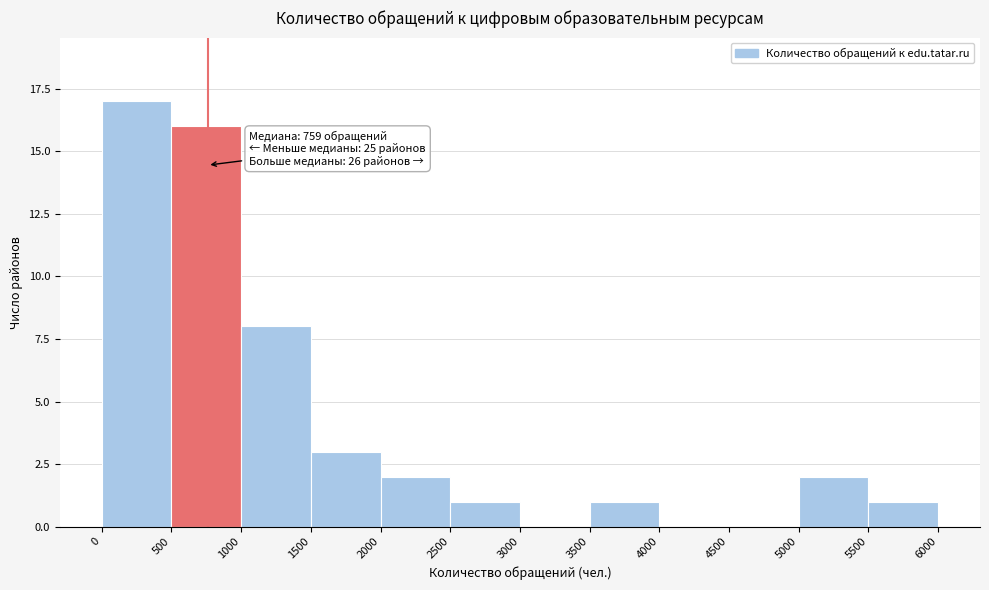

Over which range of the x-axis is the bar tallest?

0 to 500